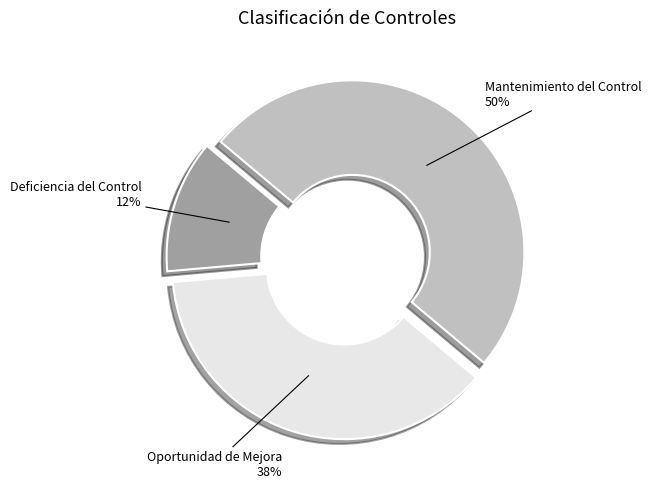

How many segments does this pie chart have?

3